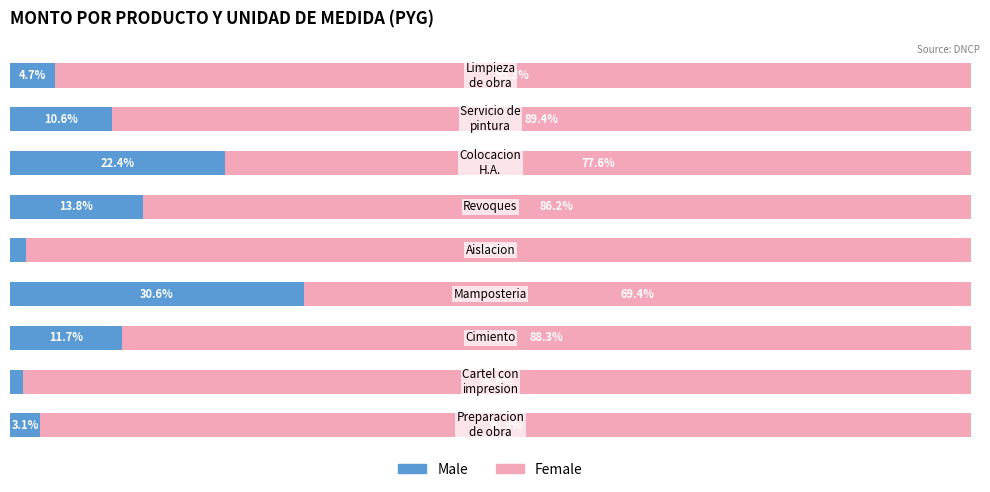

What are all the series names shown in the legend?

Male, Female